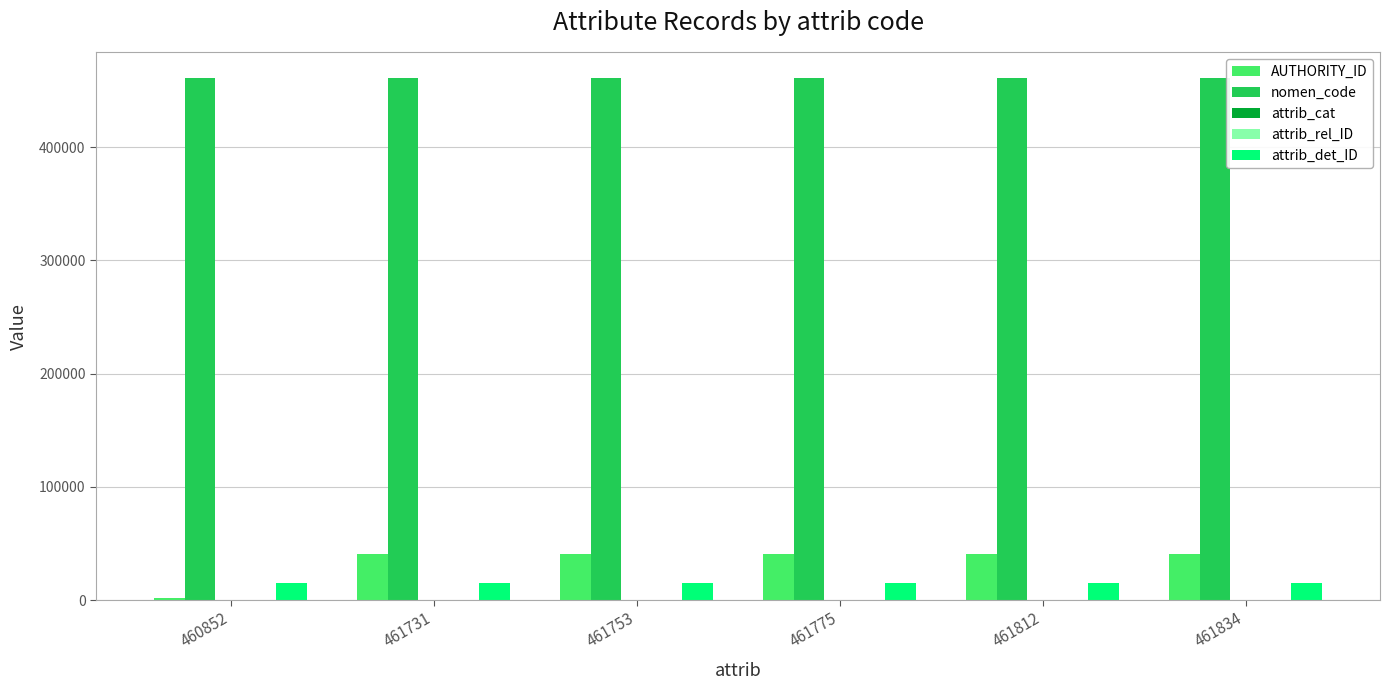

How many groups of bars are there?

6